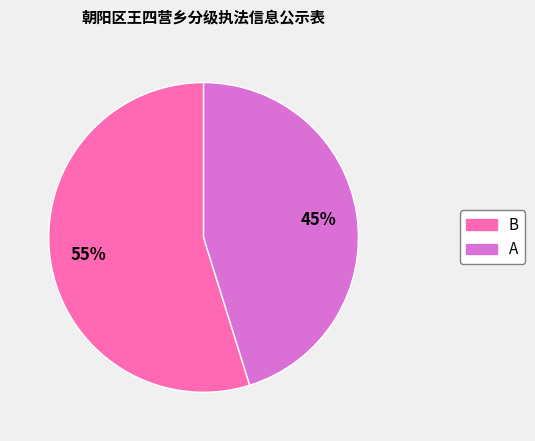

Rank the categories by value from lowest to highest.

A, B